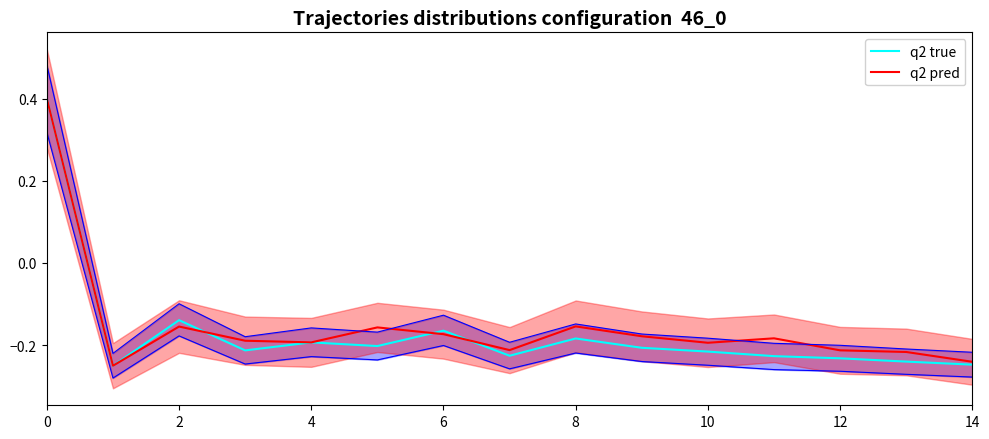

How many values in the q2 pred series exceed 0?

1